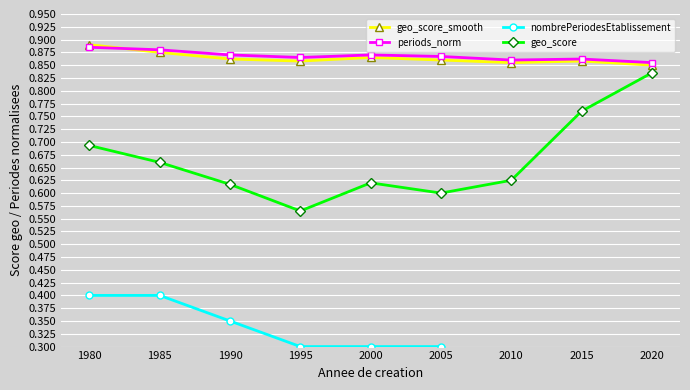

Between 2015 and 2010, which is larger?

2015